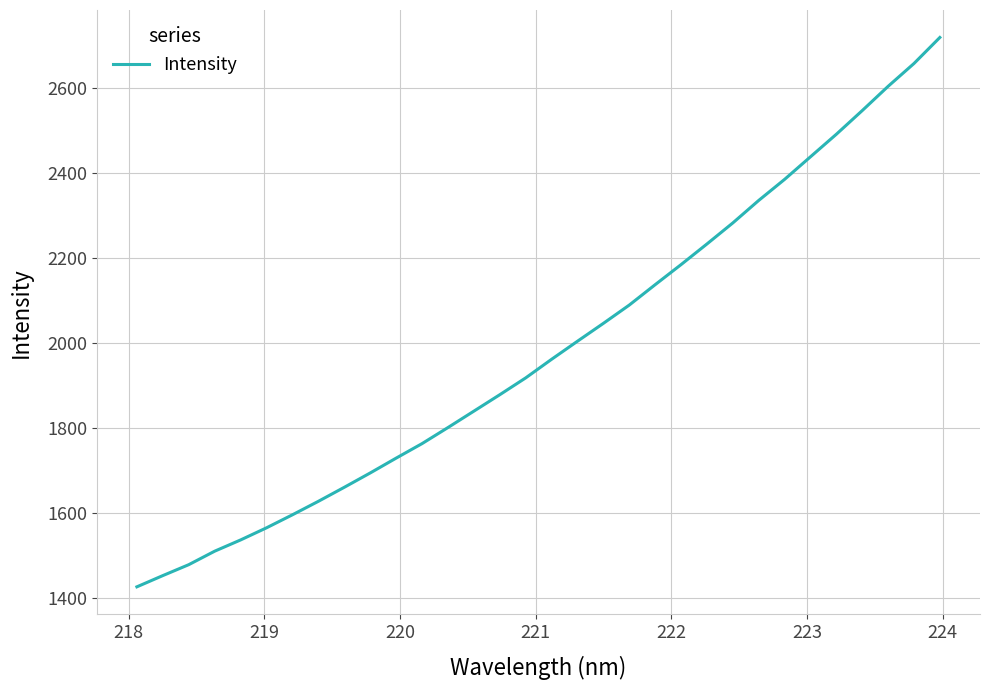

What is the minimum value shown in the chart?

1425.6